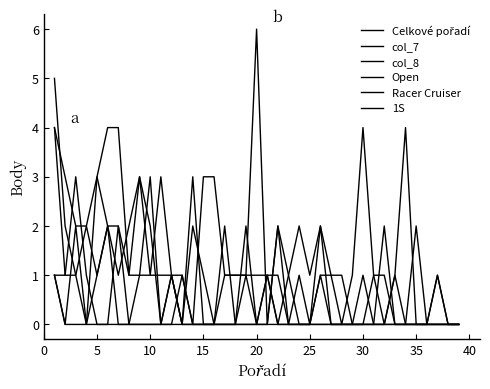

How many values in the col_7 series are below 1?

16